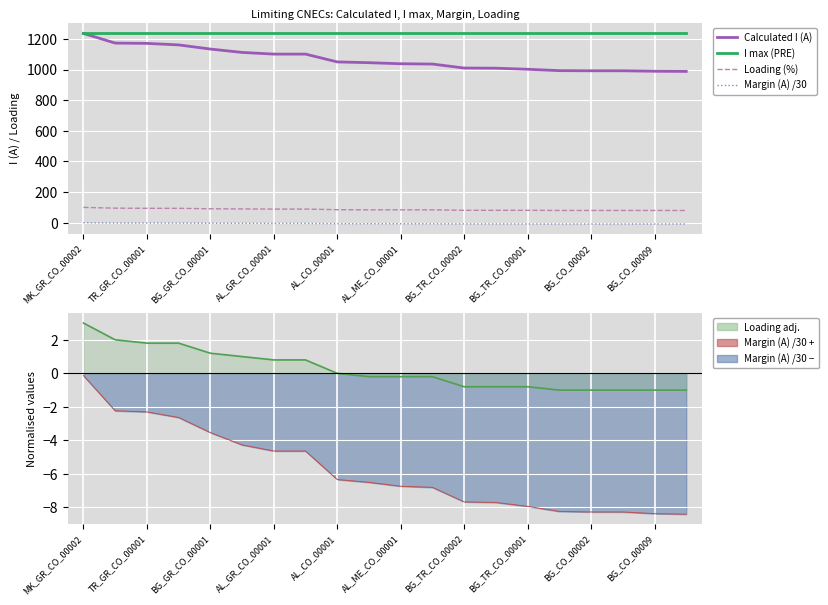

Count the number of data series in this chart.

4